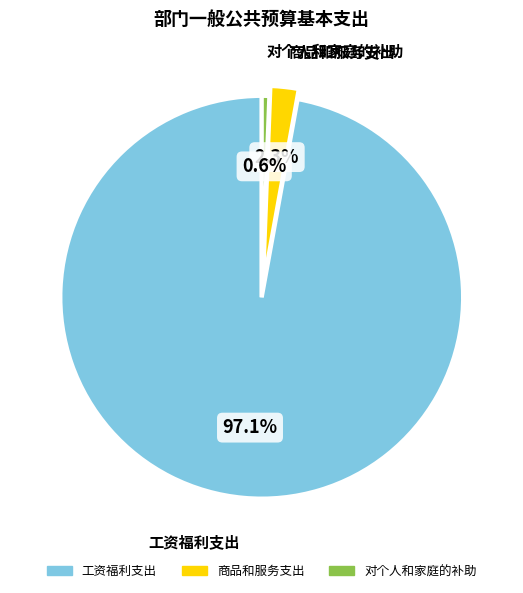

To the nearest percent, what is the combined percentage of 商品和服务支出 and 对个人和家庭的补助?

3%